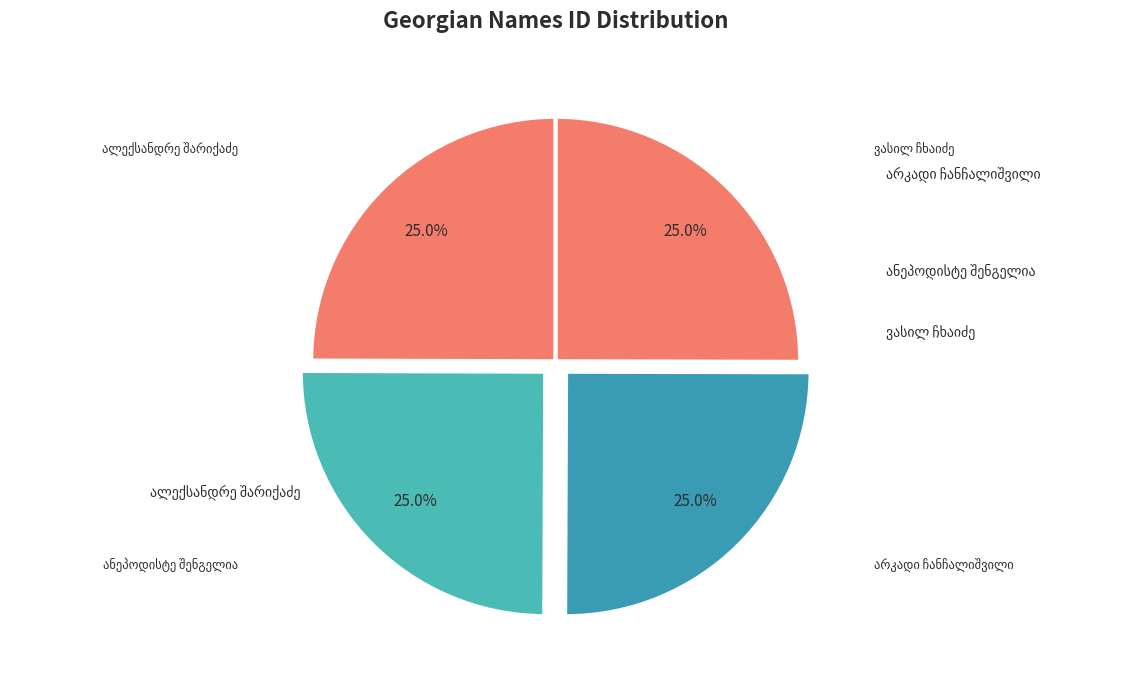

To the nearest percent, what portion does ალექსანდრე შარიქაძე represent?

25%